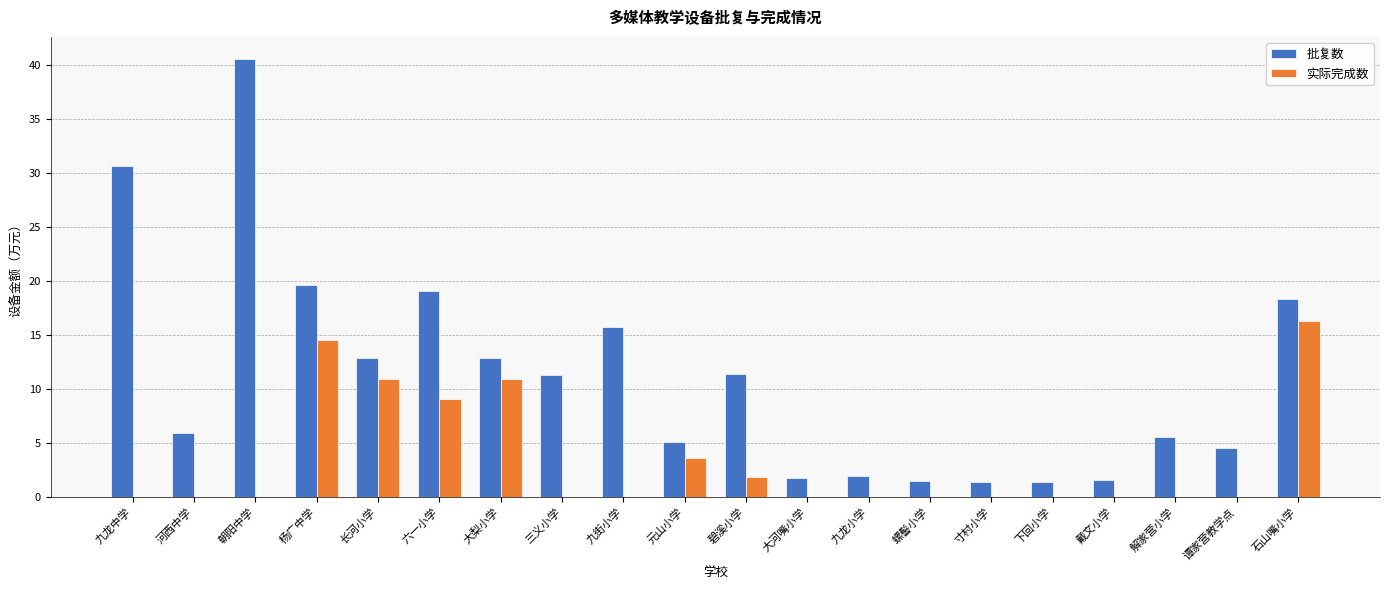

Which series changed the most between 大河嘴小学 and 解家营小学?

批复数